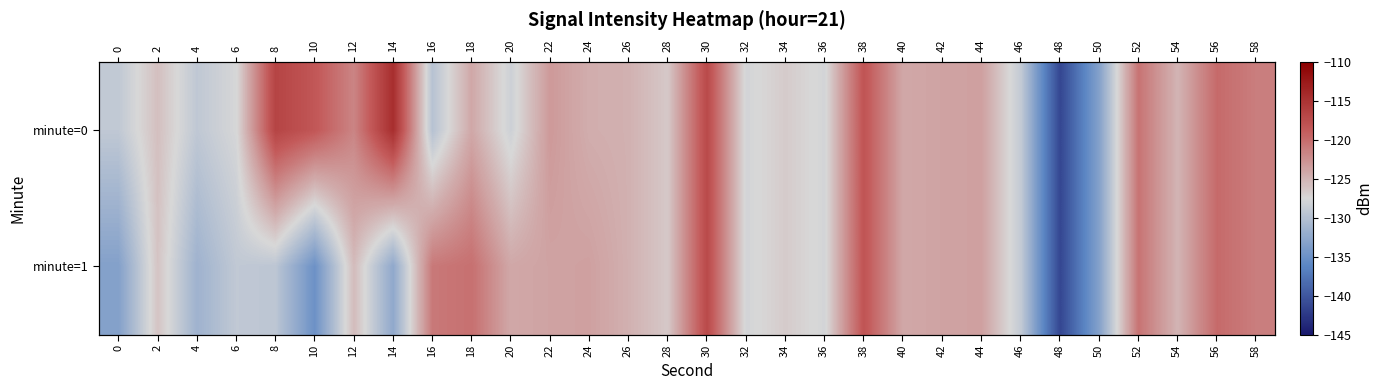

Is it true that minute=0 equals -128.9 at 46?

True